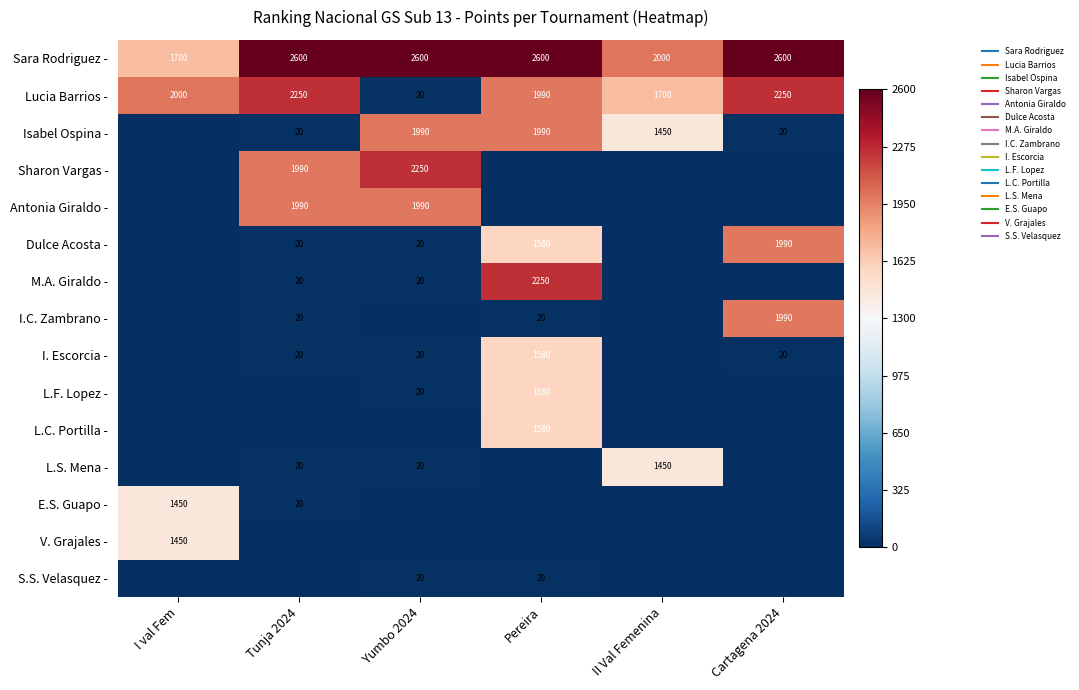

Which series has the largest total across all categories?

Sara Rodriguez -